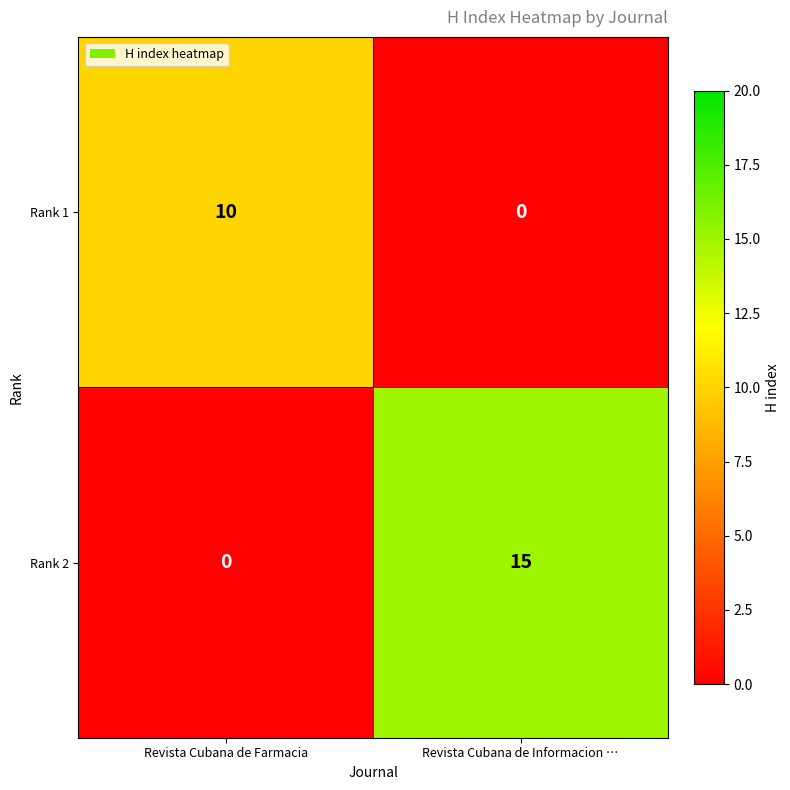

What is the maximum value shown in the chart?

15